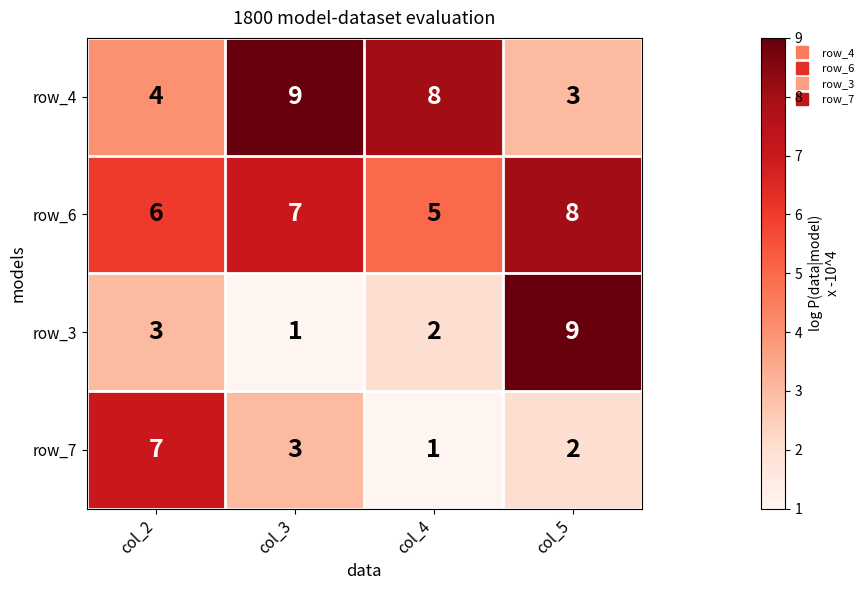

Which series has the widest spread of values?

row_3